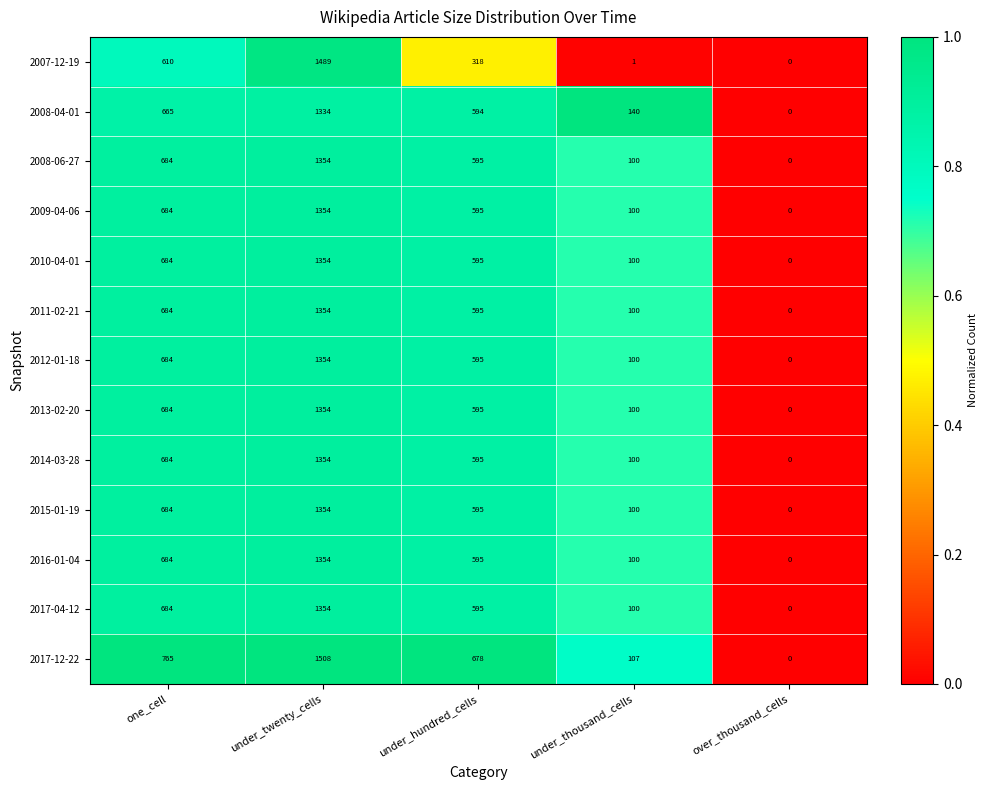

True or false: 2008-06-27 has a value of 595 at under_hundred_cells.

True